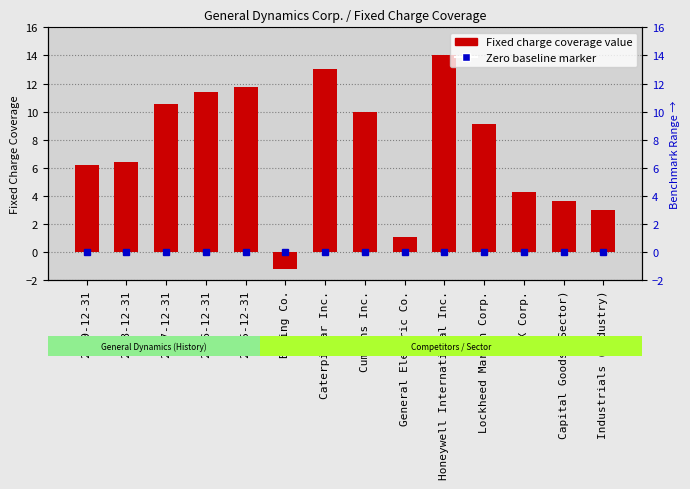

What position from the left is 2019-12-31?

1